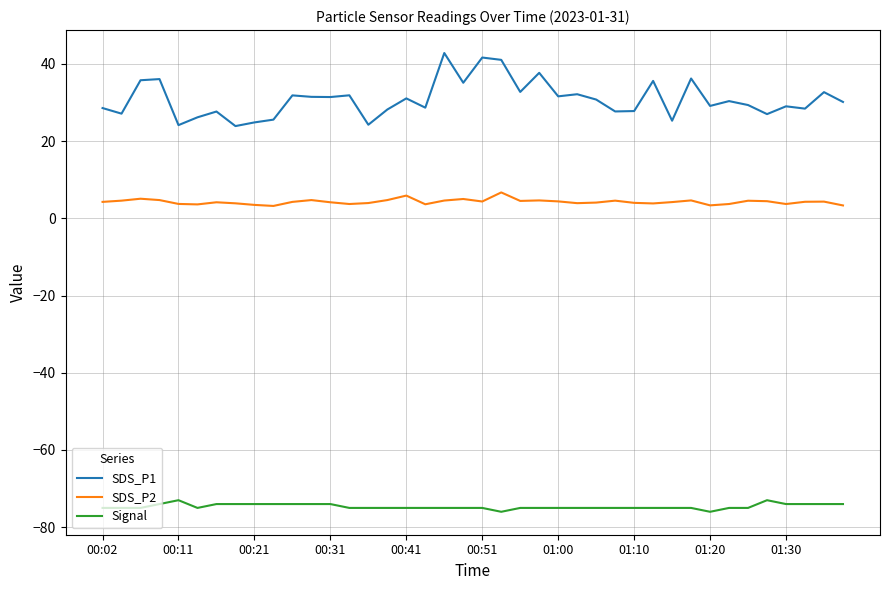

Which series has the largest range (max minus min)?

SDS_P1